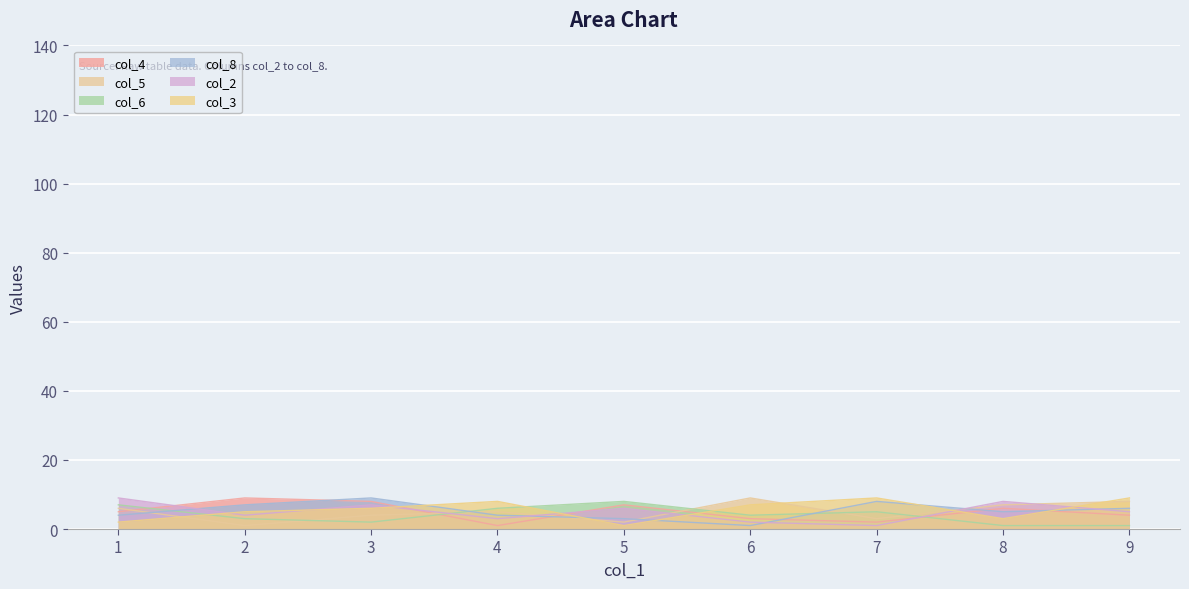

How many col_6 values are between 2 and 6?

5